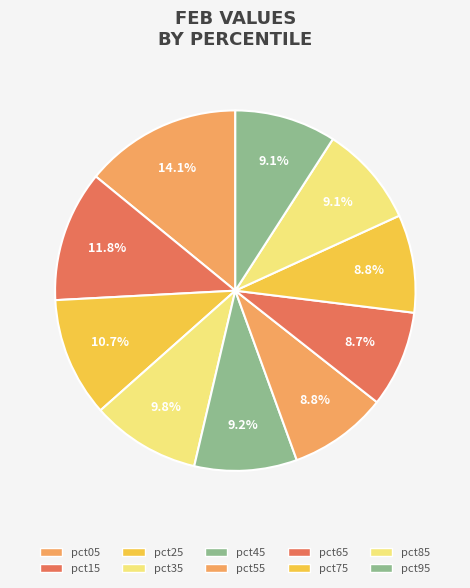

How many slices are in this pie chart?

10